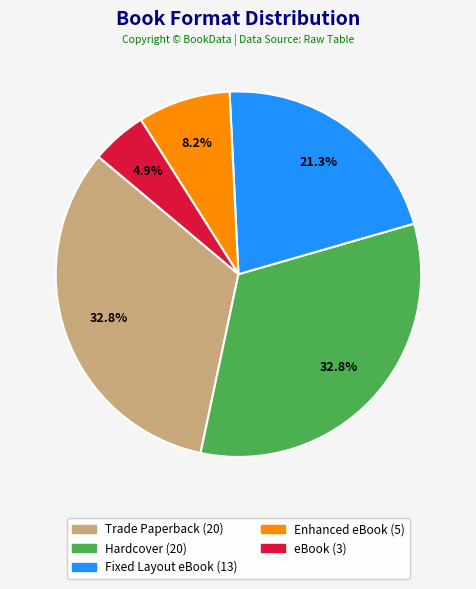

Approximately how many times larger is the value at eBook compared to Fixed Layout eBook?

0.2